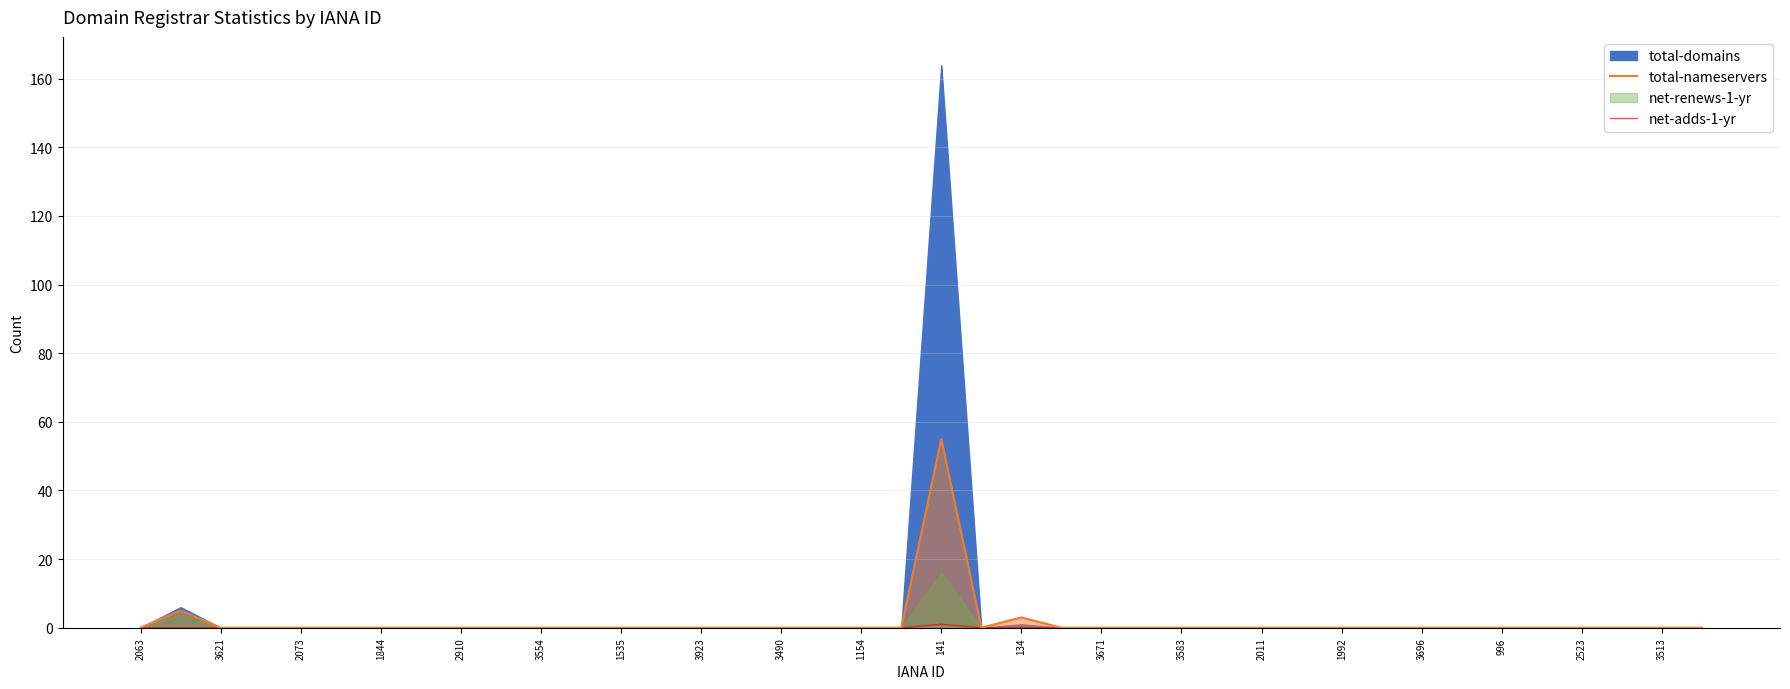

At which label is net-adds-1-yr closest to 0?

2063